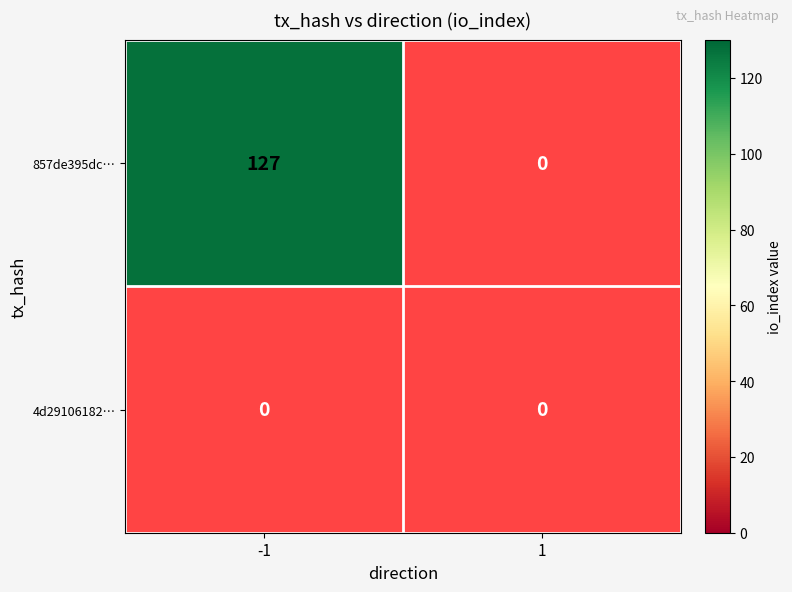

Which category has the highest value across all series?

-1